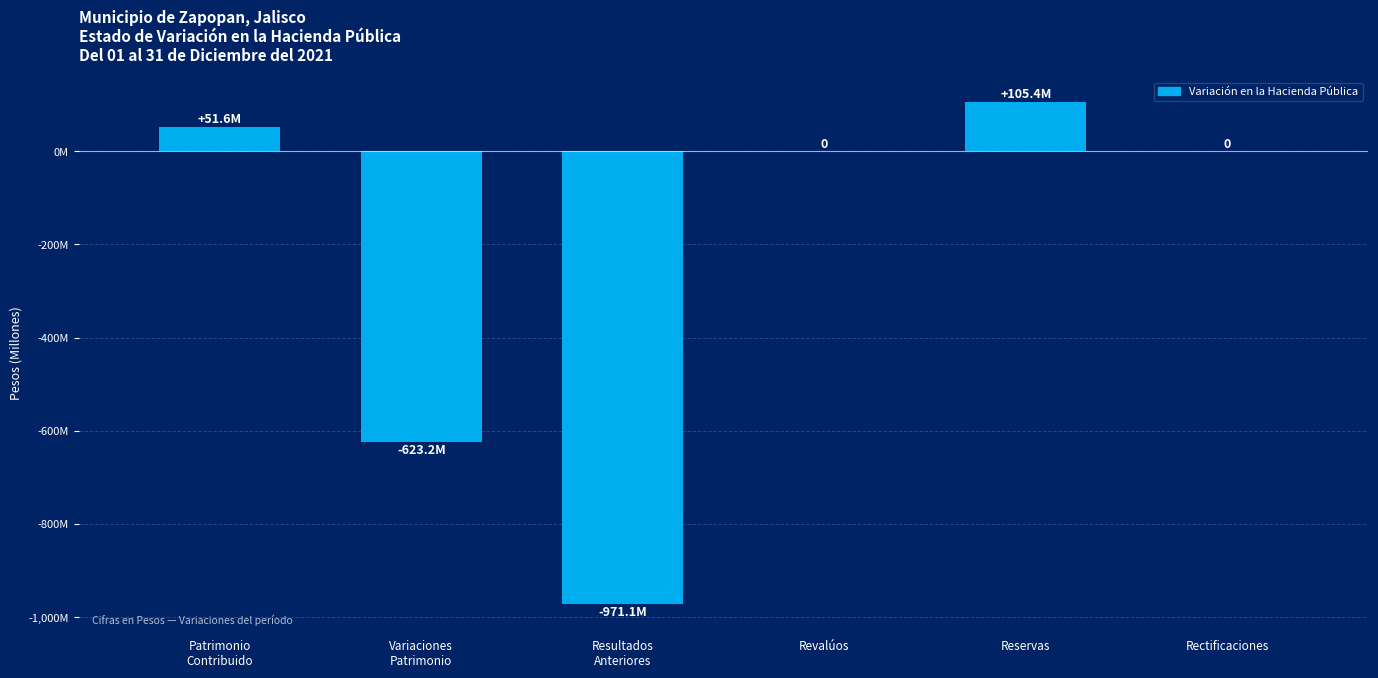

What is the label of the 1st bar from the right?

Rectificaciones